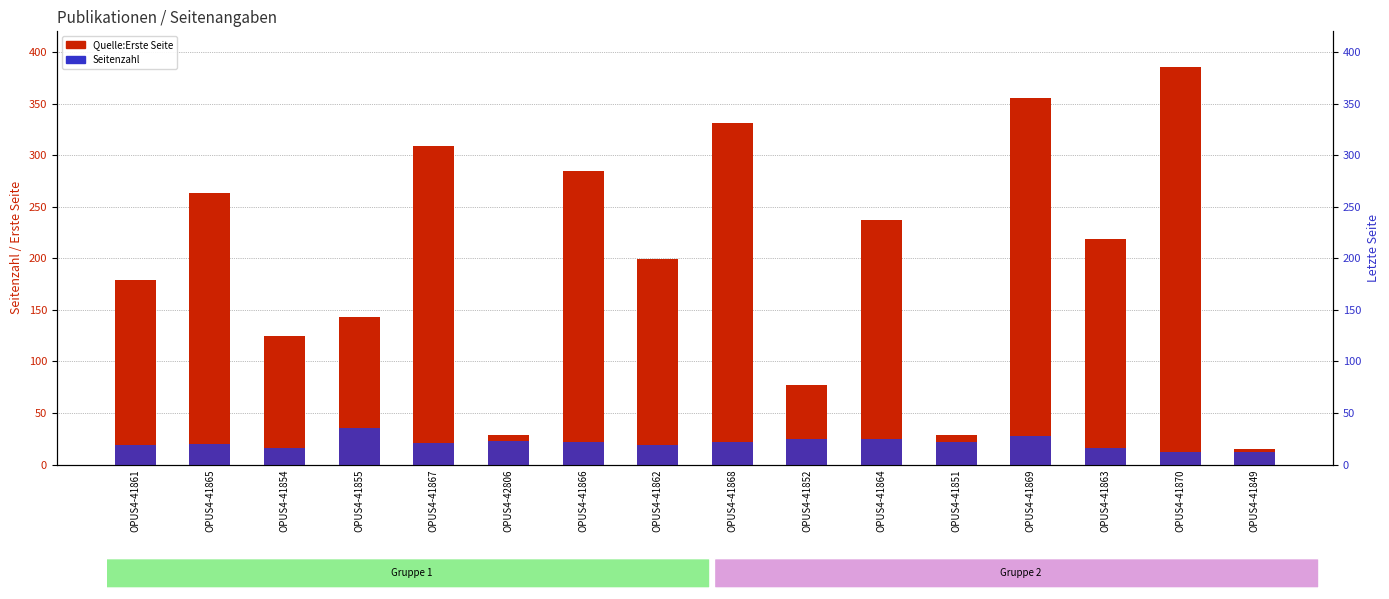

Reading left to right, extract all data points from this chart.

Quelle:Erste Seite: 179	263	125	143	309	29	285	199	331	77	237	29	355	219	385	15
Seitenzahl: 19	20	16	35	21	23	22	19	22	25	25	22	28	16	12	12